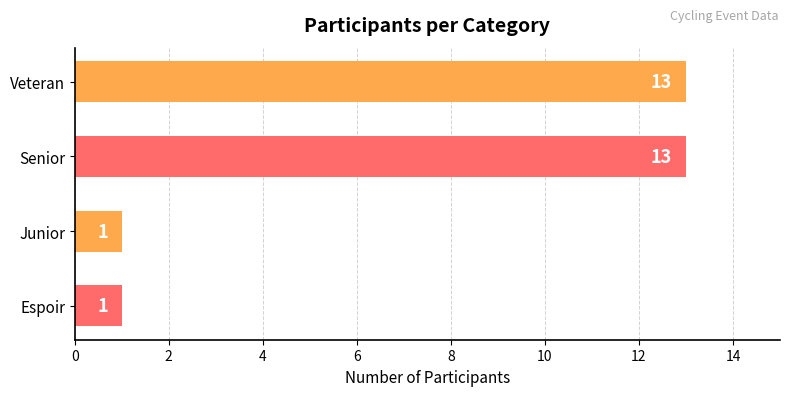

What is the average value?

7